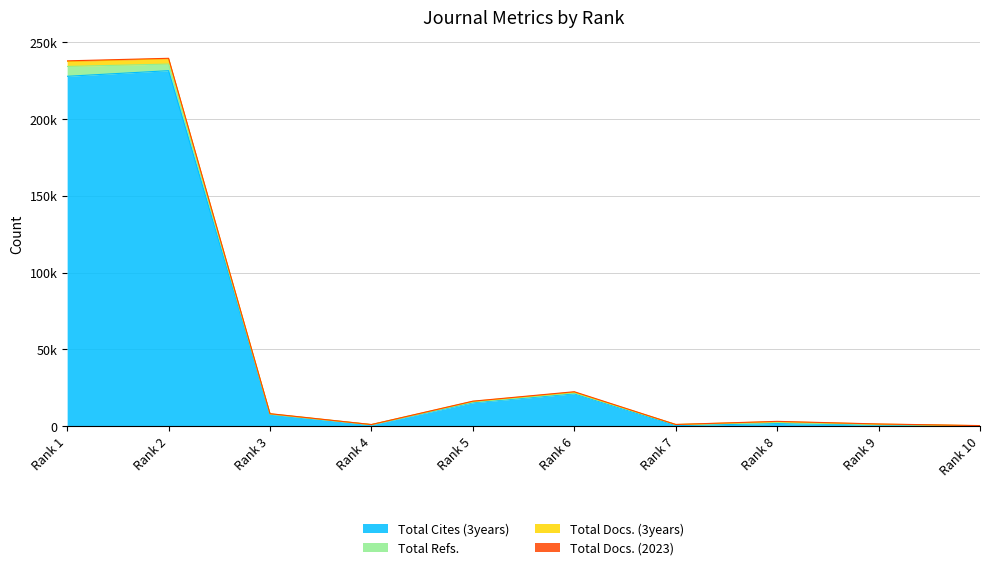

Which has a higher value, Rank 1 or Rank 3?

Rank 1